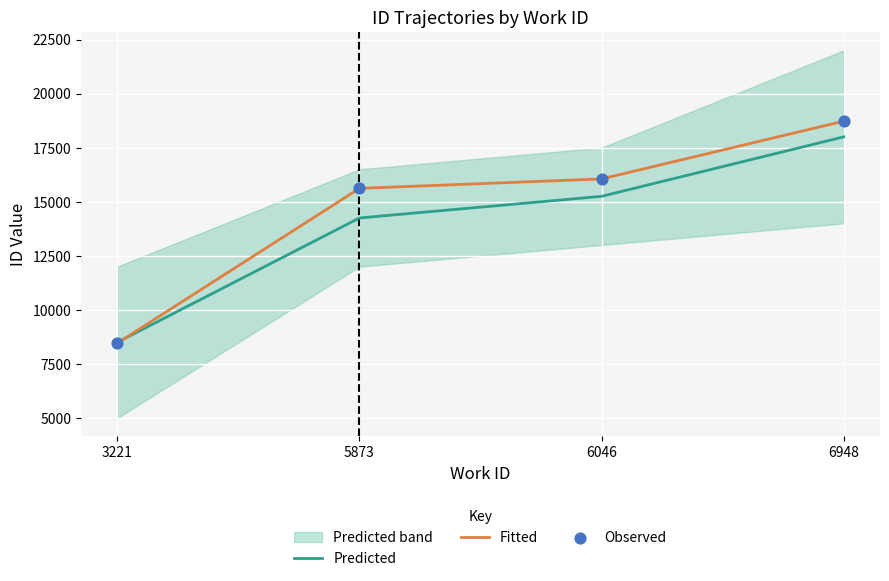

What is the total value across all series at 6046?

47360